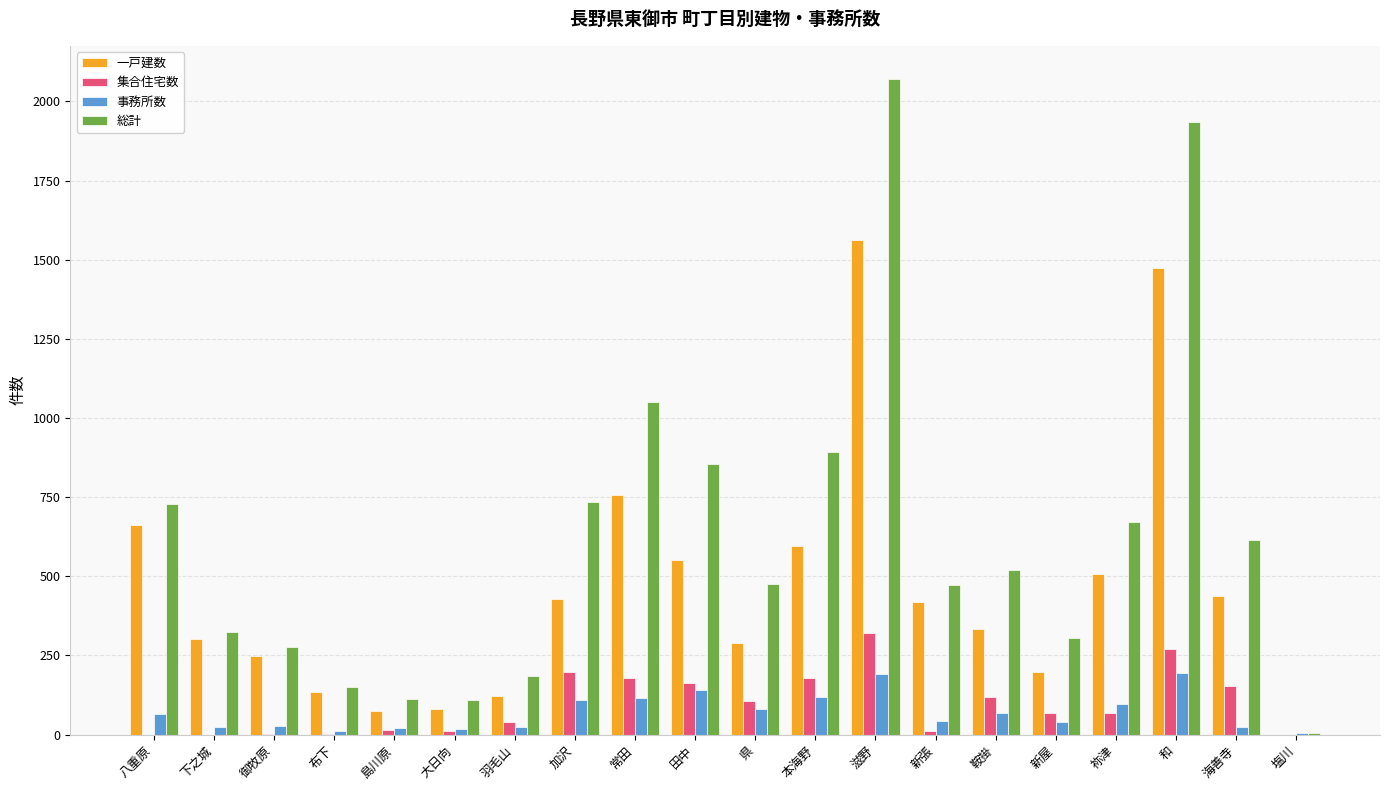

What are all the series names shown in the legend?

一戸建数, 集合住宅数, 事務所数, 総計